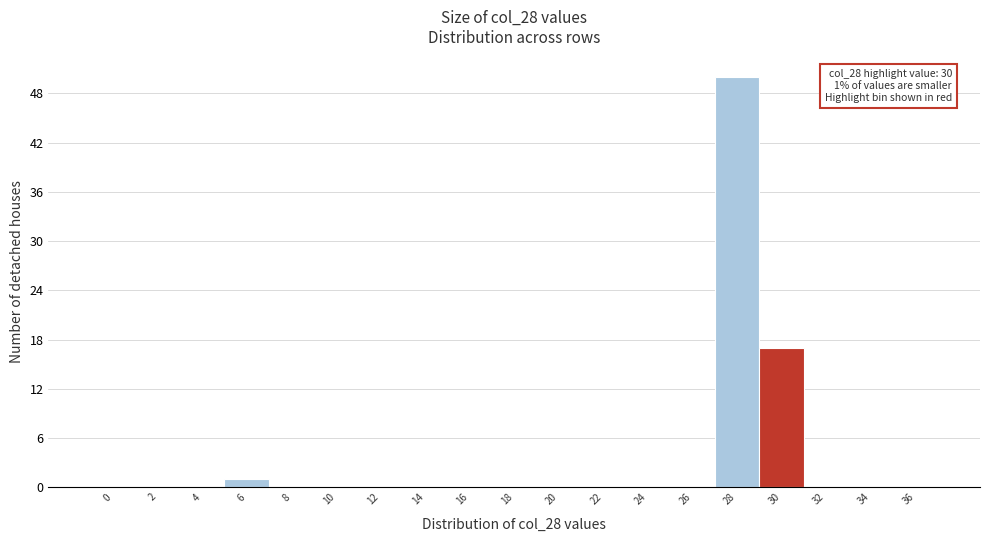

Reading right to left, extract all data points from this chart.

36=0	34=0	32=0	30=17	28=50	26=0	24=0	22=0	20=0	18=0	16=0	14=0	12=0	10=0	8=0	6=1	4=0	2=0	0=0